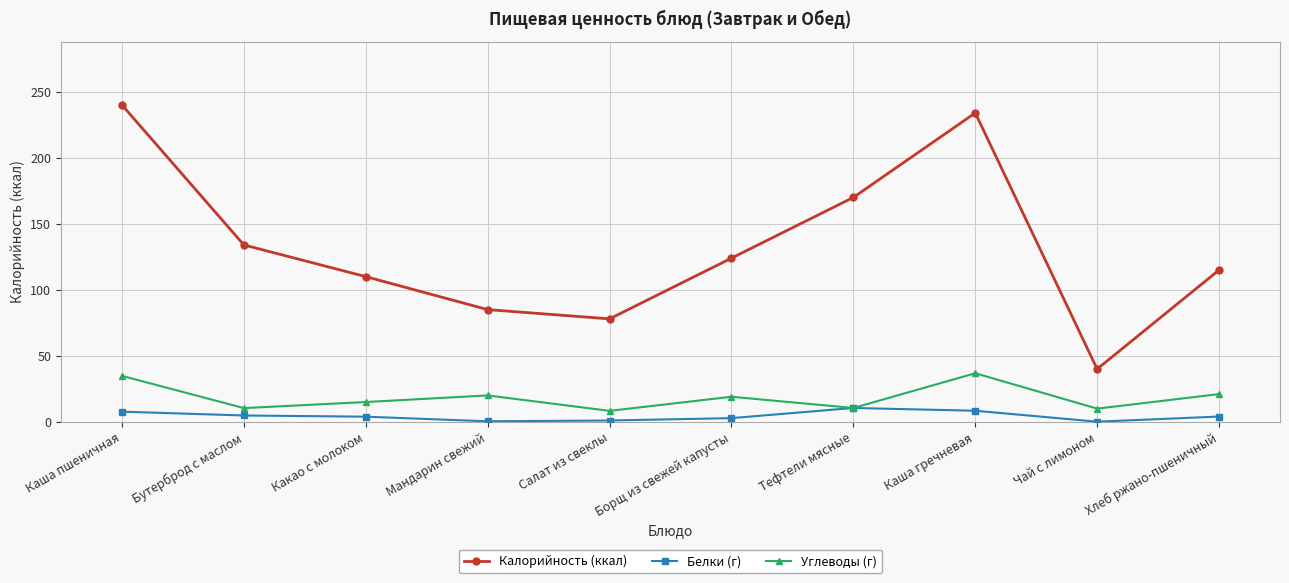

Count the number of categories in the chart.

10